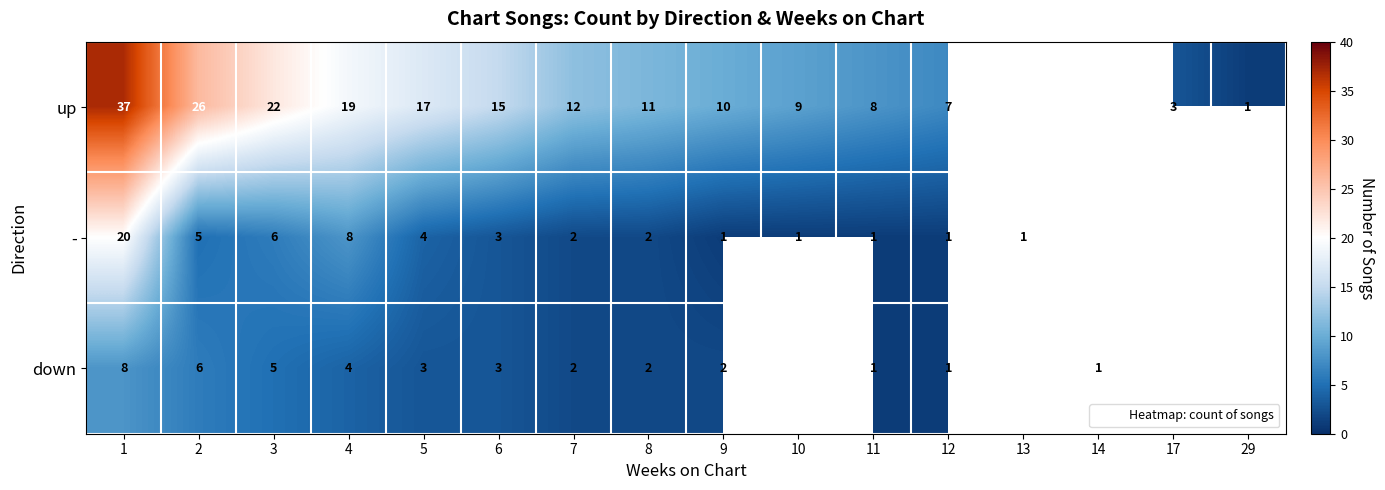

List the series in order of their overall mean, lowest first.

up, -, down